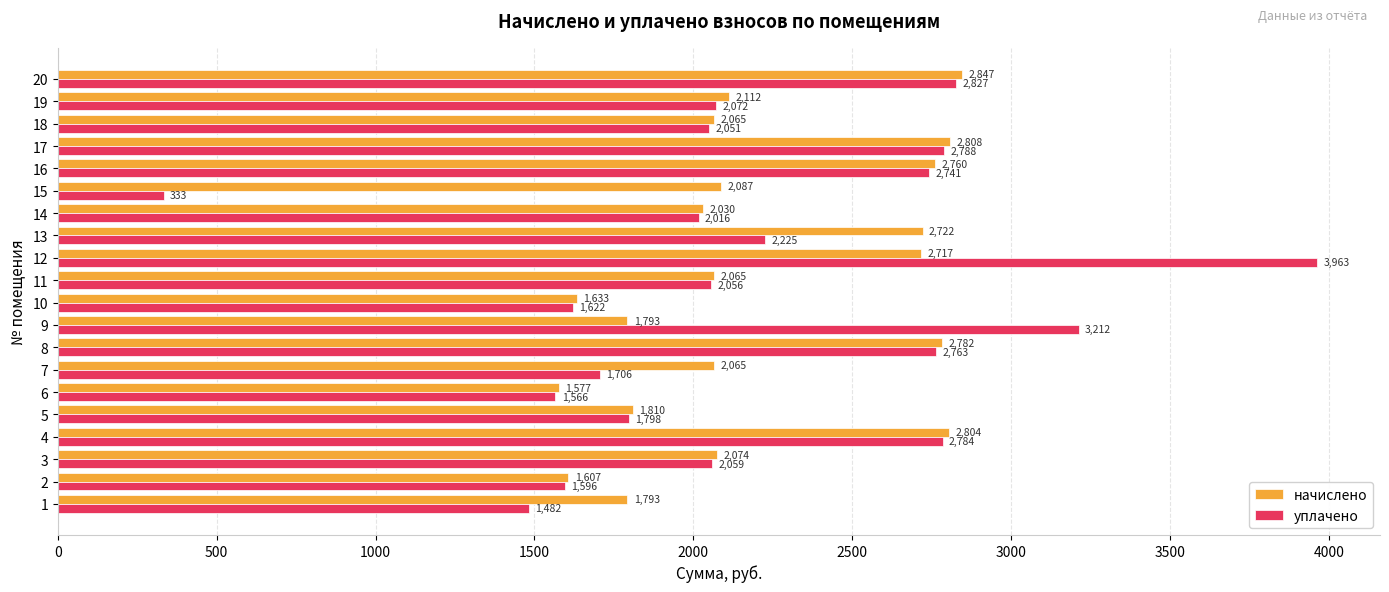

Between 8 and 10, which series saw the biggest shift?

начислено